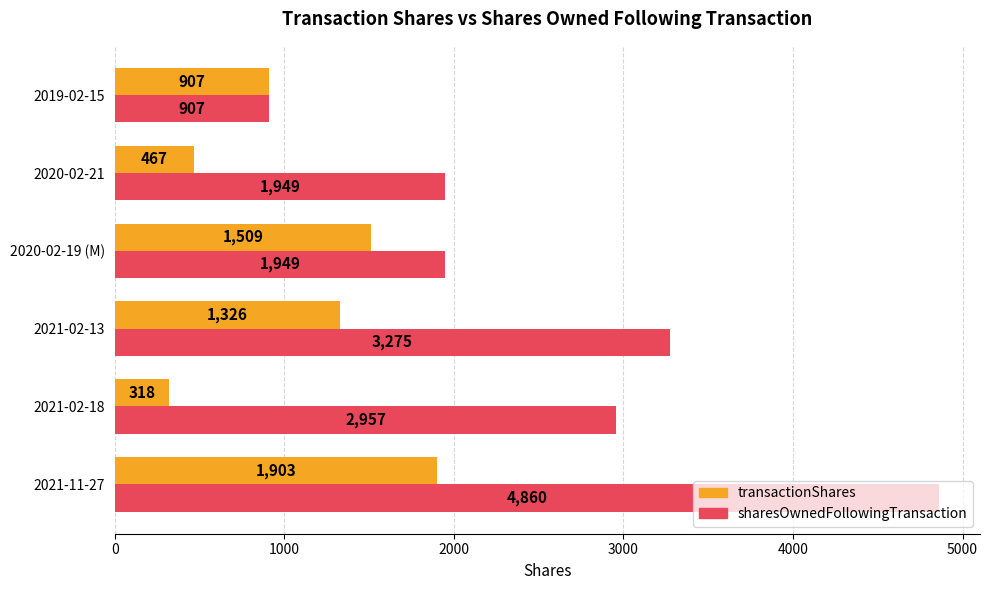

Which series changed the most between 2021-02-18 and 2019-02-15?

sharesOwnedFollowingTransaction